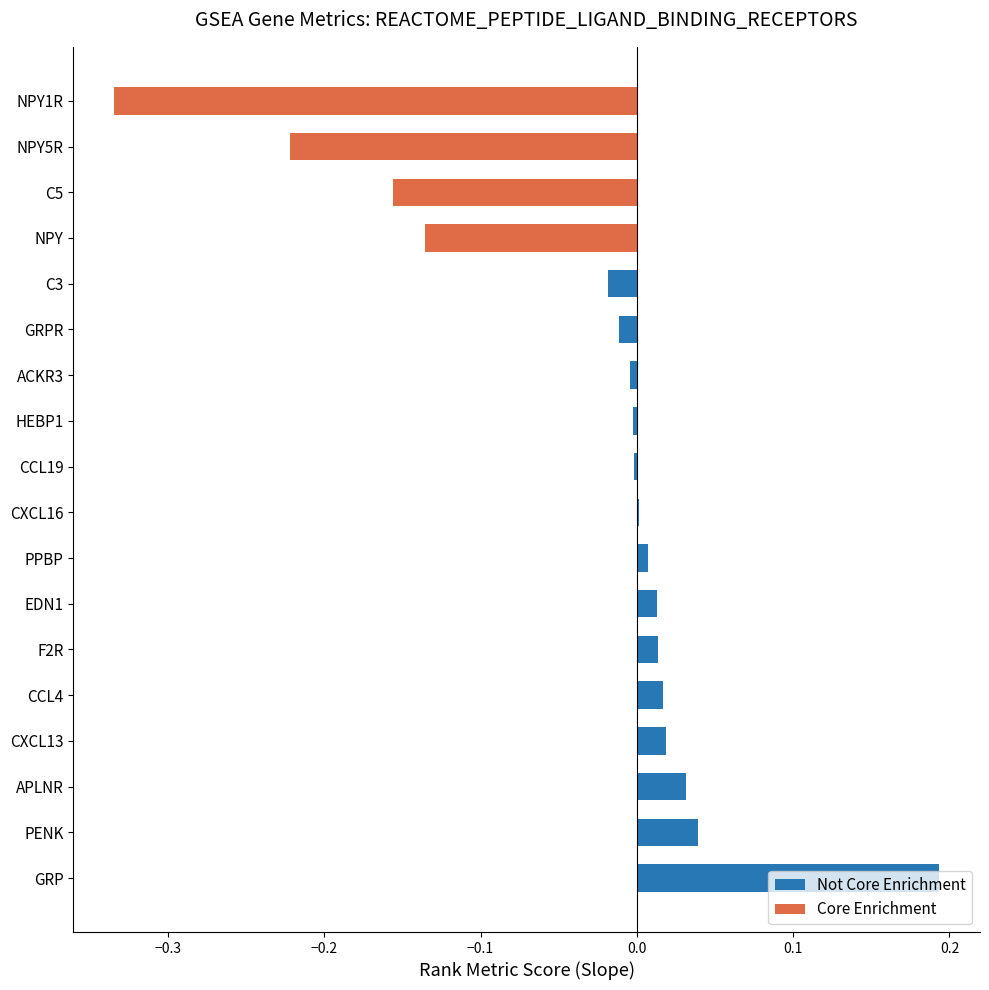

What is the sum of all values?

-0.6